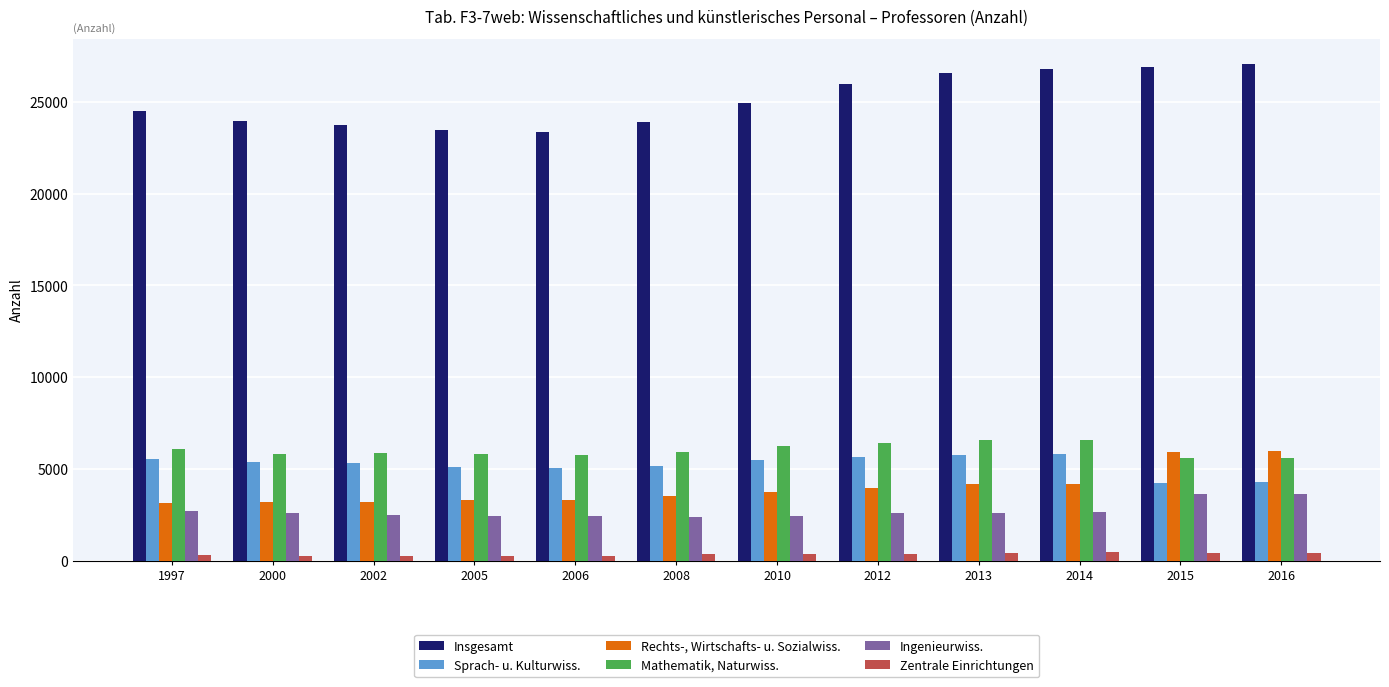

What is the sum of the Insgesamt values at 2000 and 2006?

47341